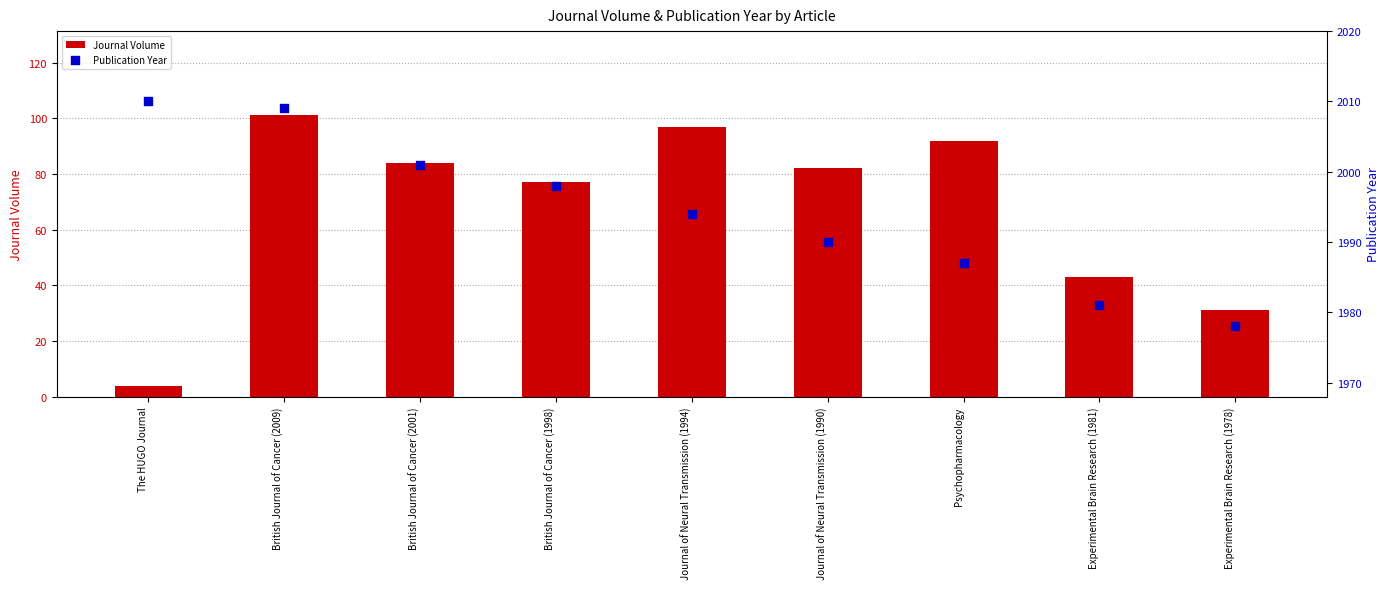

Which series reaches the minimum Y coordinate?

Journal Volume